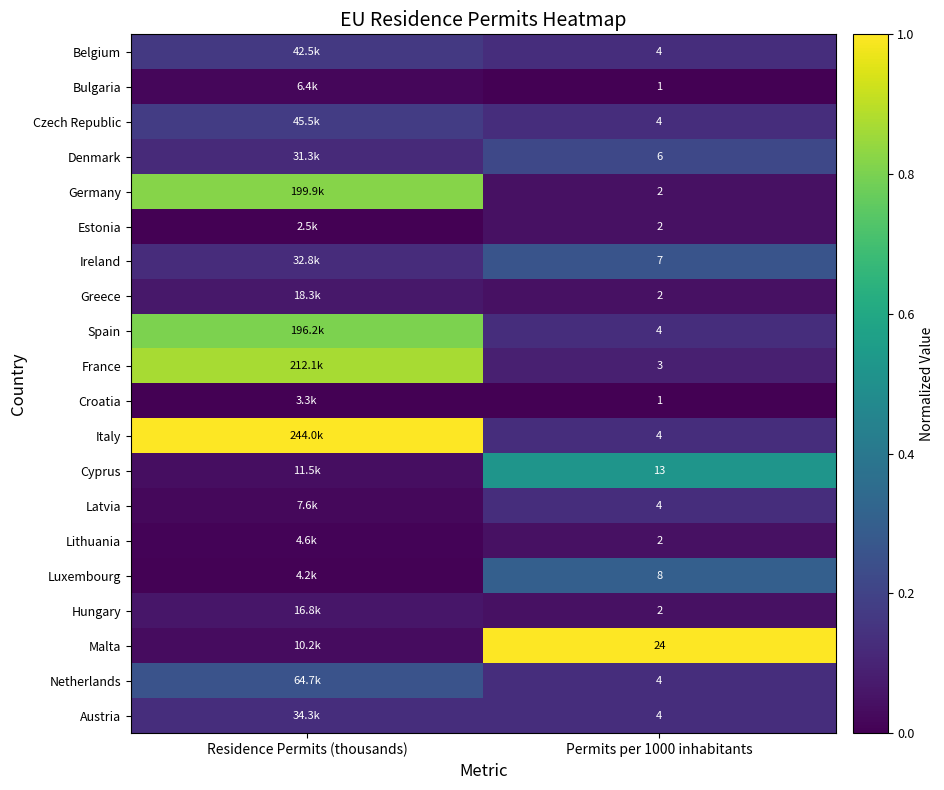

How many Belgium values are between 0 and 1?

2